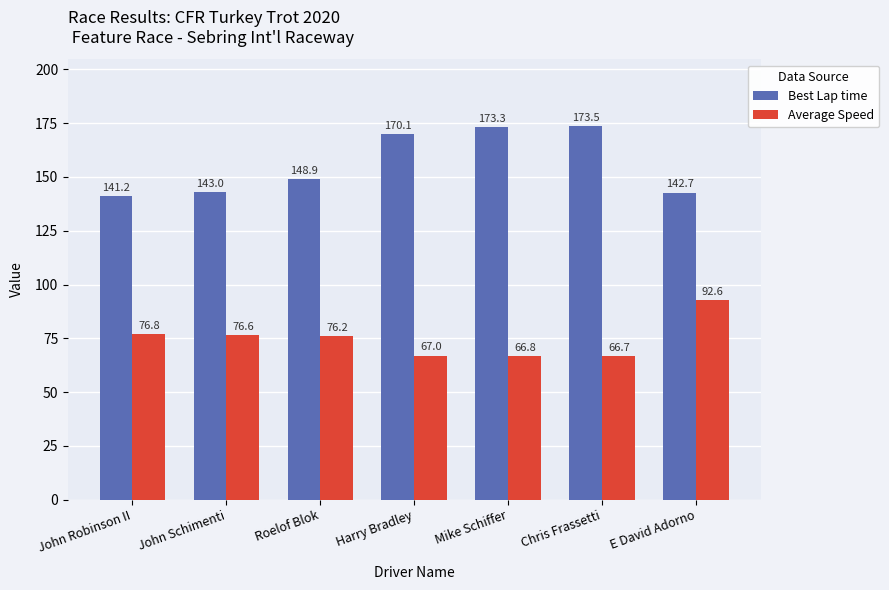

Reading right to left, extract all data points from this chart.

Best Lap time: 142.7	173.5	173.3	170.1	148.9	143.0	141.2
Average Speed: 92.6	66.7	66.8	67.0	76.2	76.6	76.8